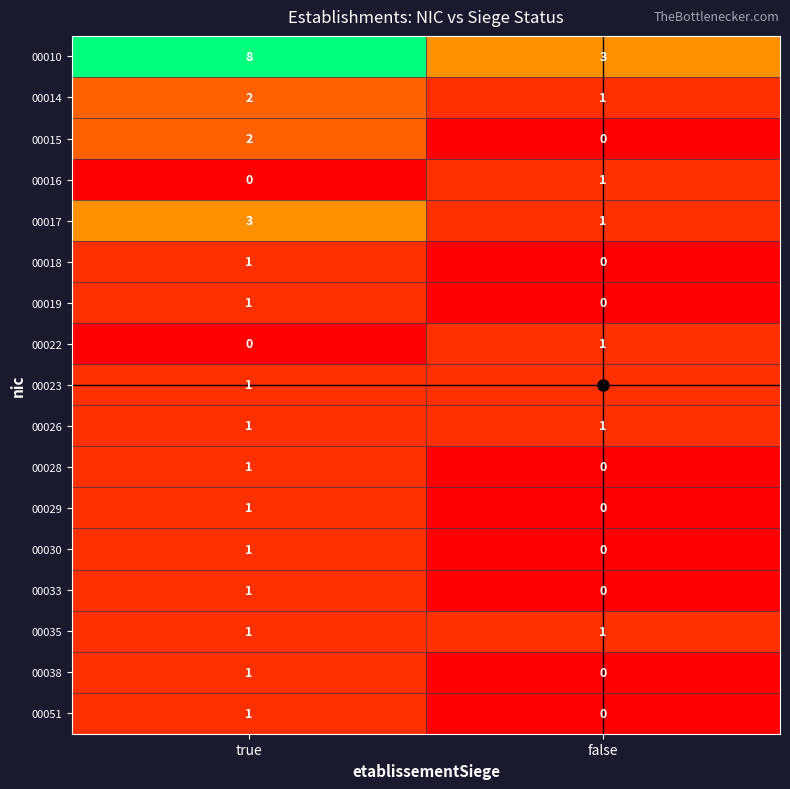

Is it true that 00028 equals 0 at false?

True